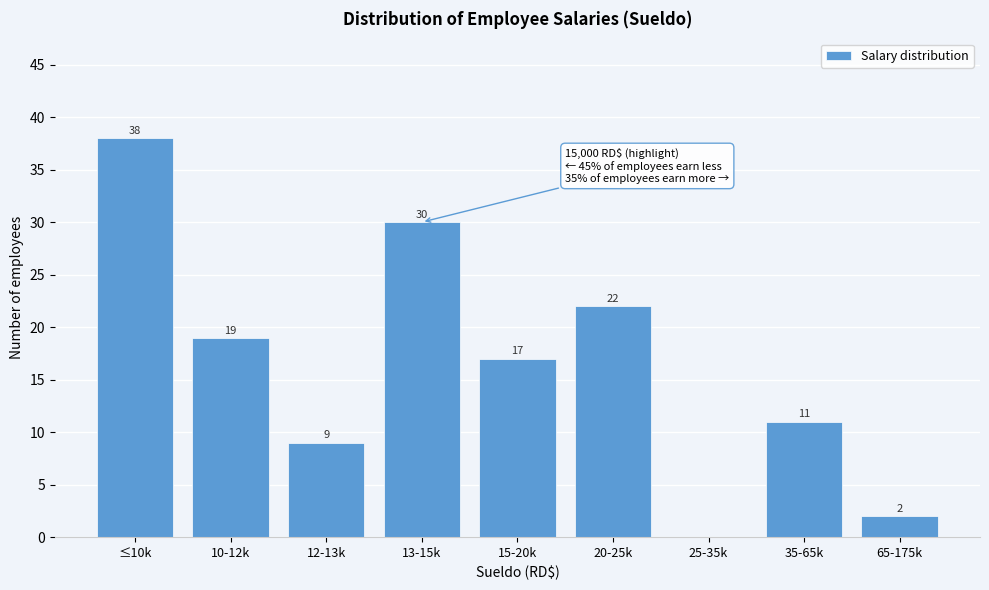

Reading left to right, extract all data points from this chart.

≤10k=38	10-12k=19	12-13k=9	13-15k=30	15-20k=17	20-25k=22	25-35k=0	35-65k=11	65-175k=2